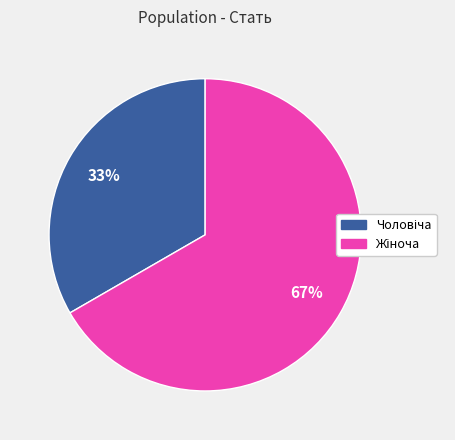

To the nearest percent, what is the average slice percentage?

50%